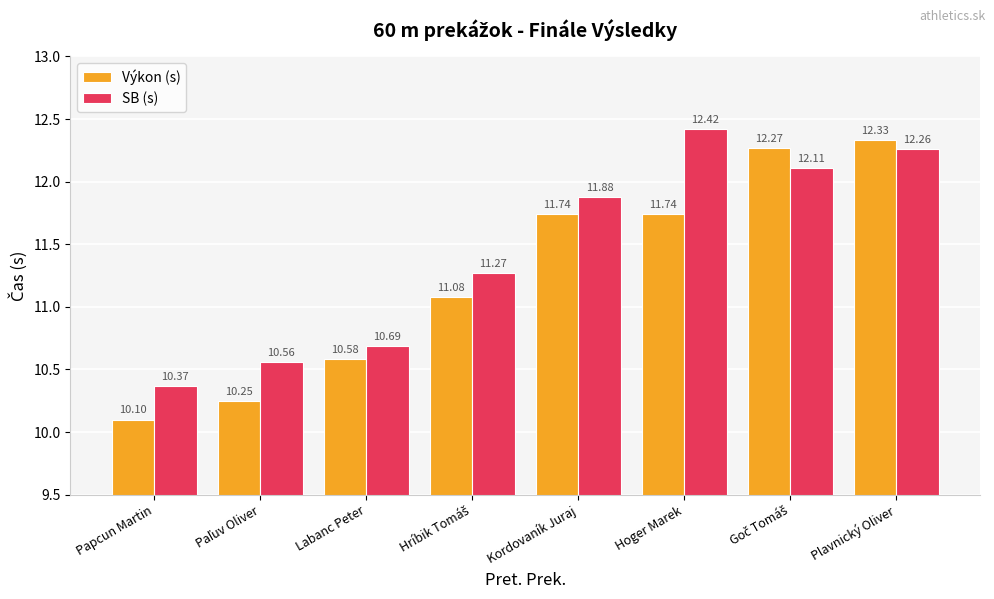

What is the difference between the highest and lowest values at Hoger Marek?

0.7